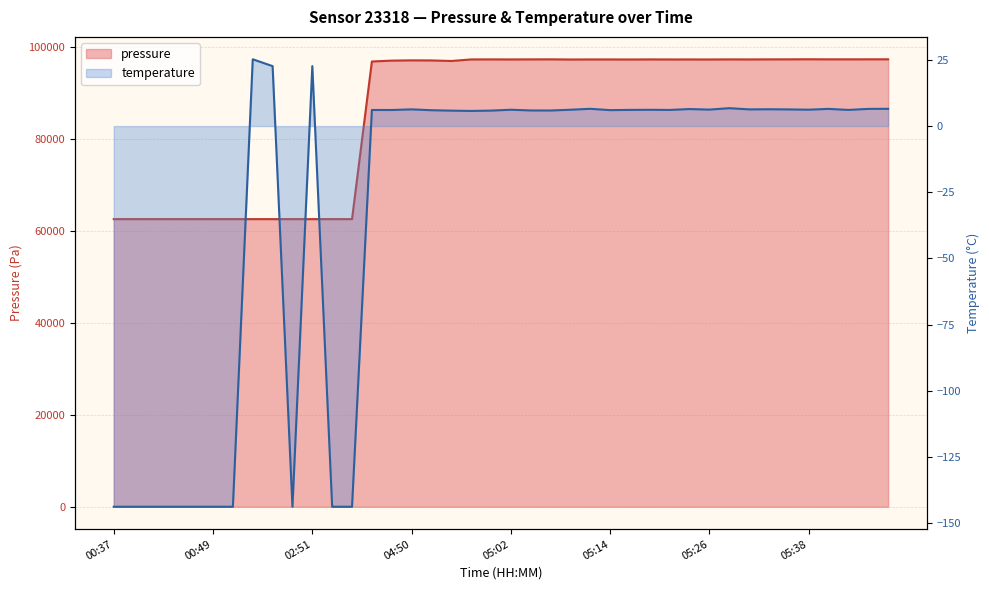

Where is the first local maximum for temperature?

00:54